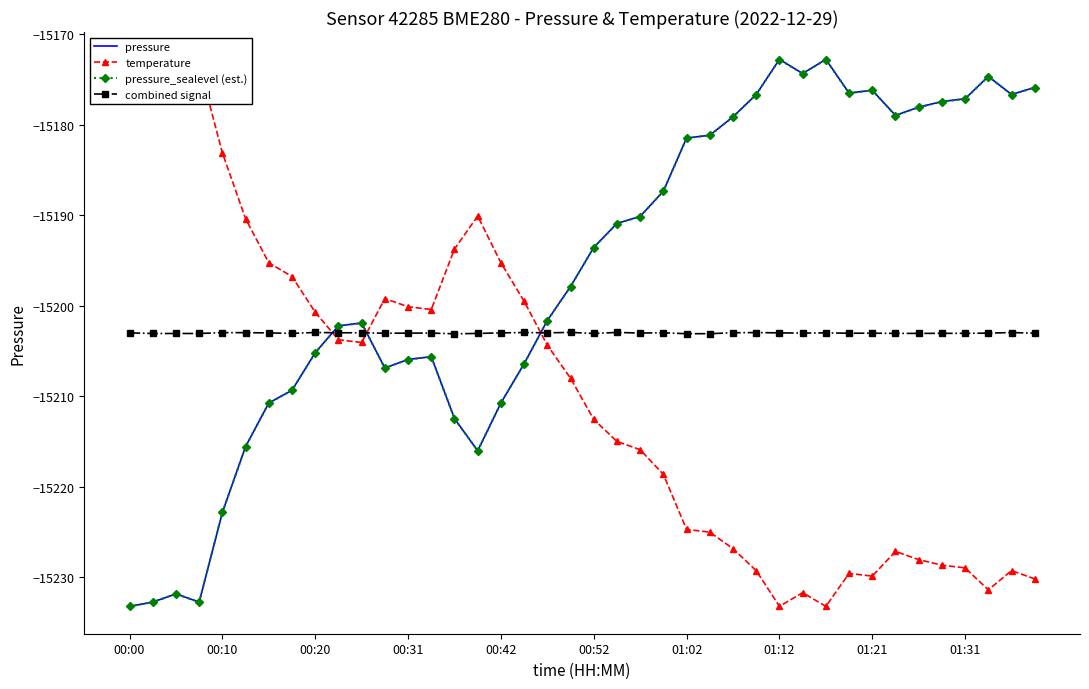

What is the highest value of the pressure series?

-15172.8